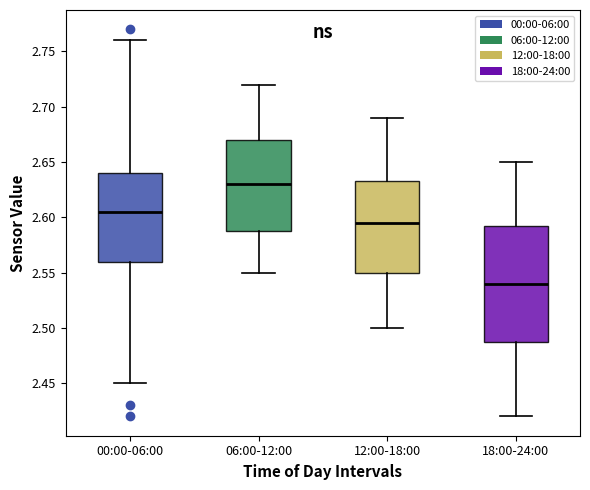

Which box has the lowest median line?

18:00-24:00